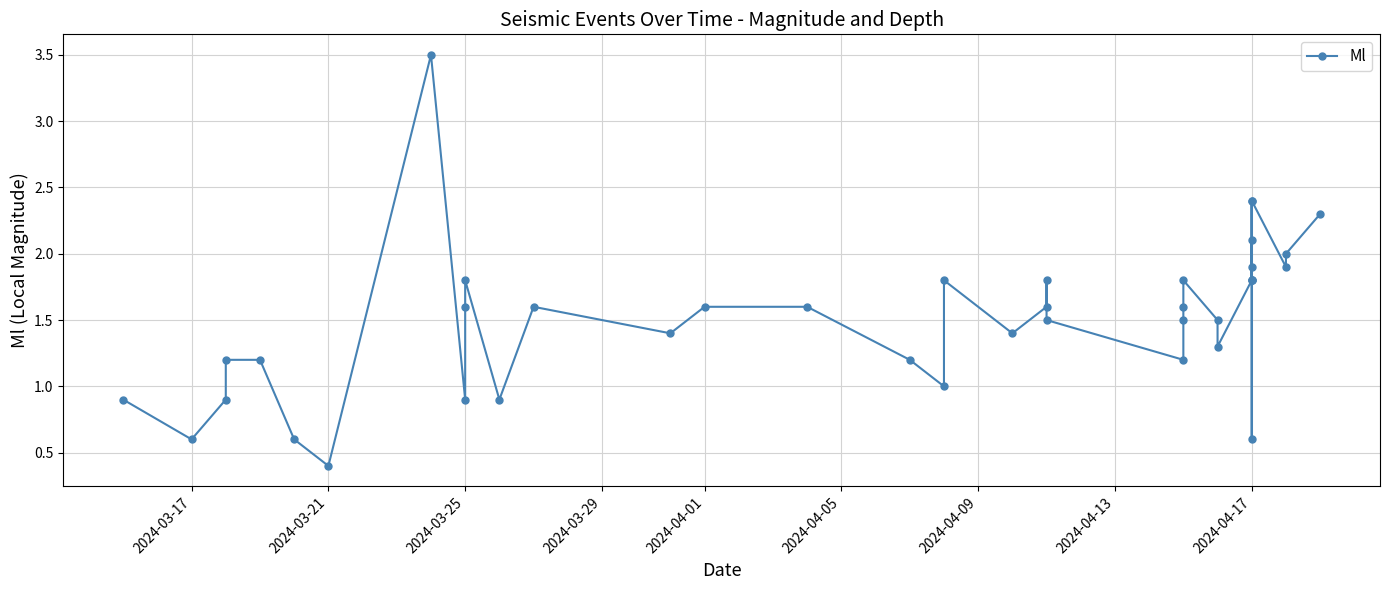

How many lines are shown in the chart?

1